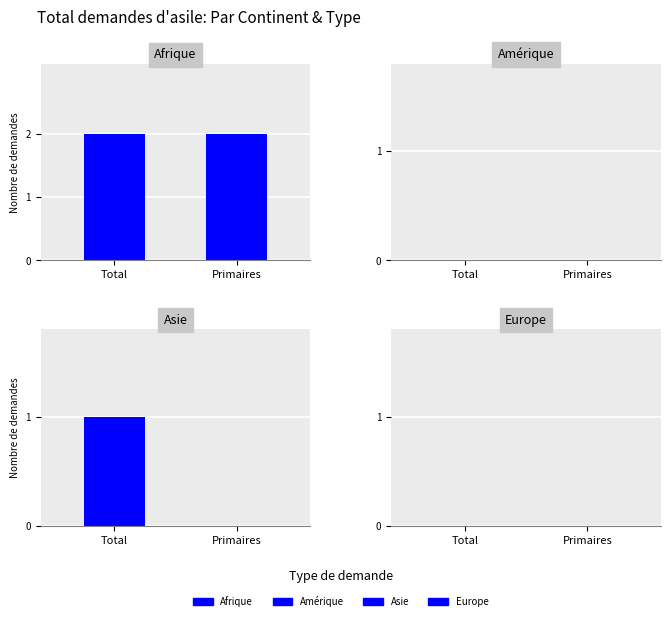

What is the difference between the highest and lowest values at Primaires?

2